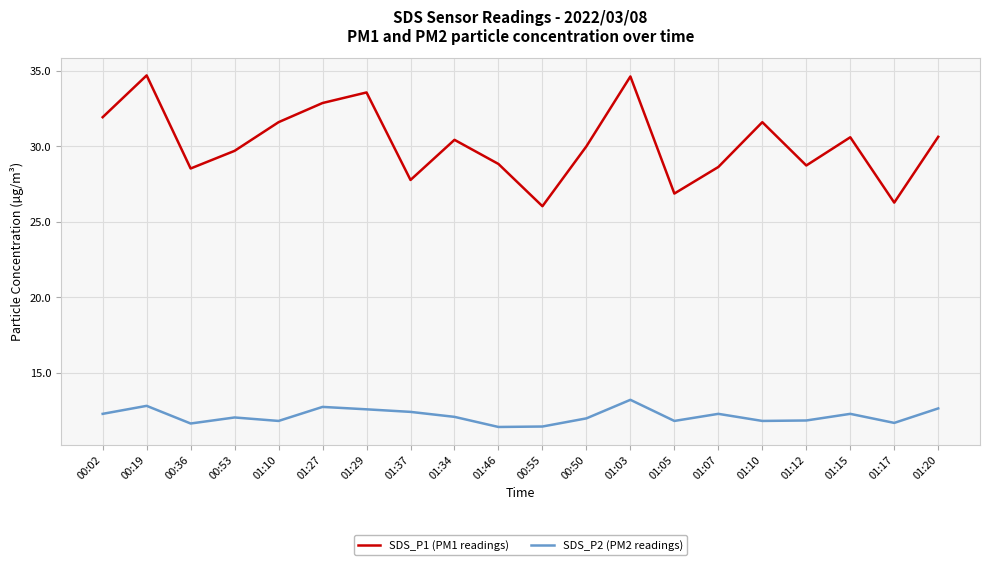

At how many categories does at least one series exceed 18?

20